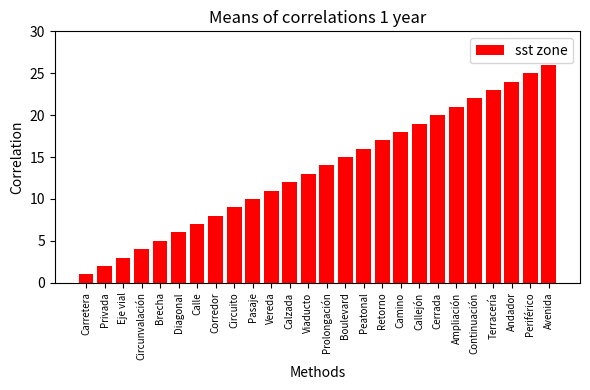

True or false: the data shows 5 at Brecha.

True